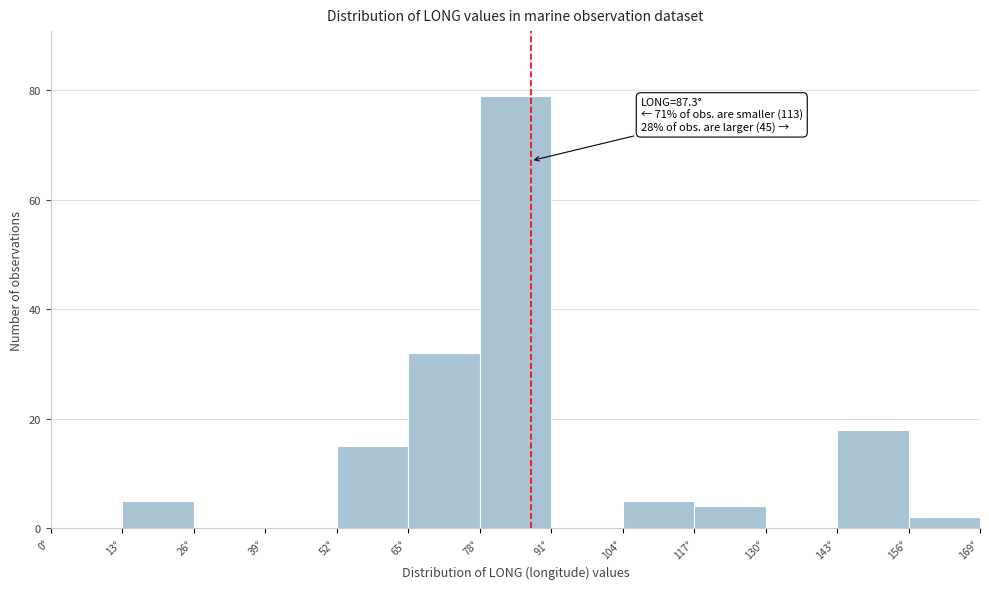

Over which range of the x-axis is the bar tallest?

78 to 91